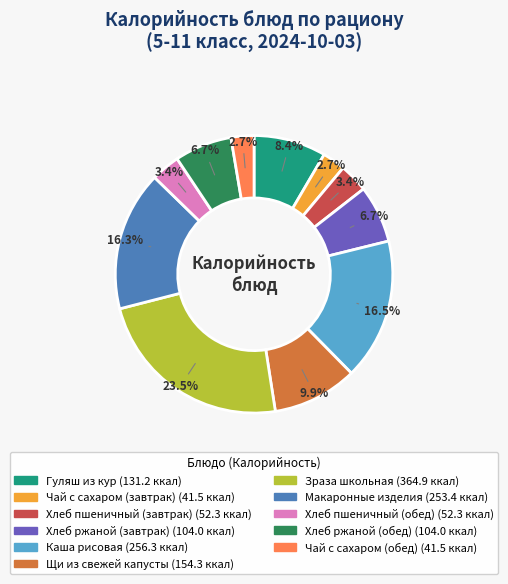

What percentage do Хлеб ржаной (завтрак) and Чай с сахаром (завтрак) together represent?

9.4%